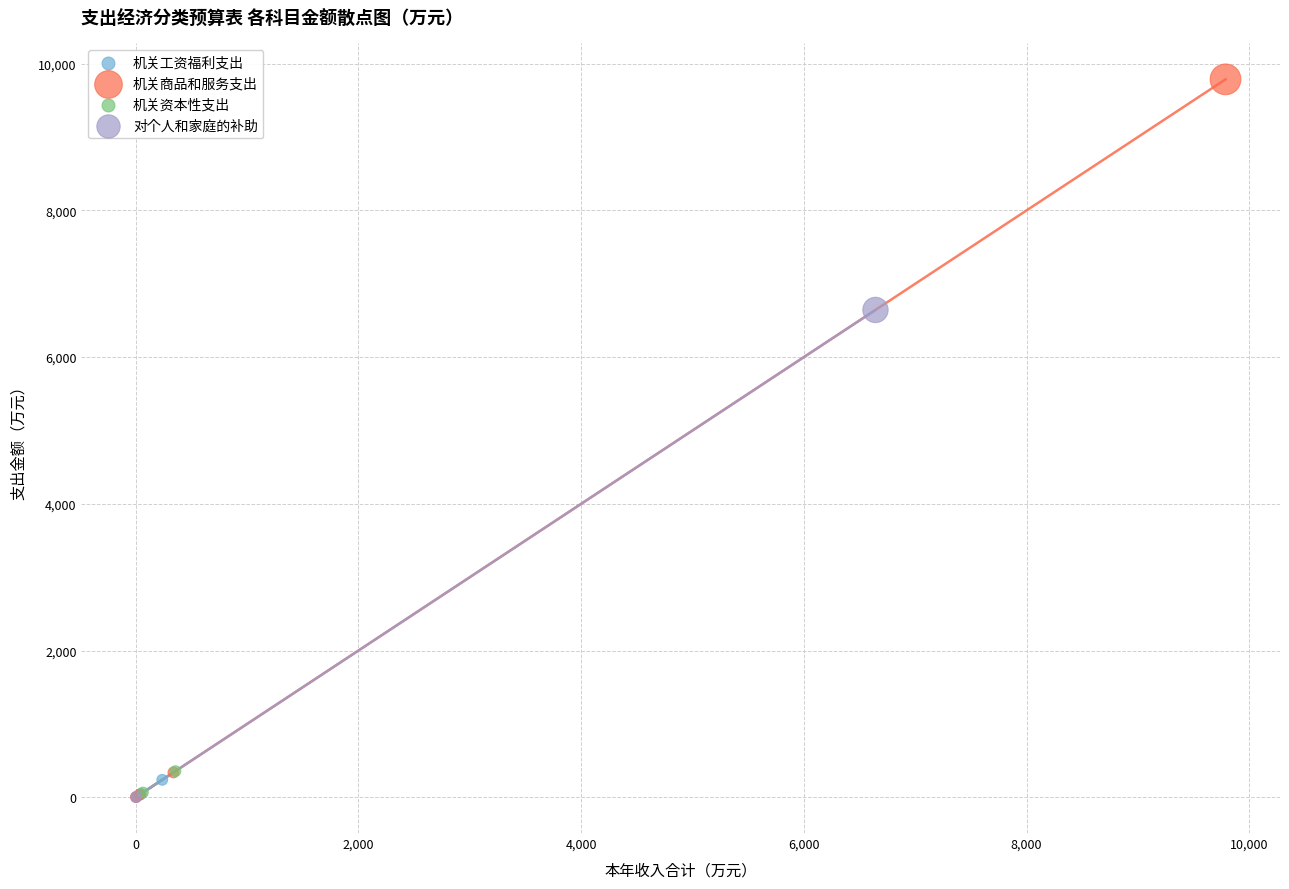

What are all the series names shown in the legend?

机关工资福利支出, 机关商品和服务支出, 机关资本性支出, 对个人和家庭的补助